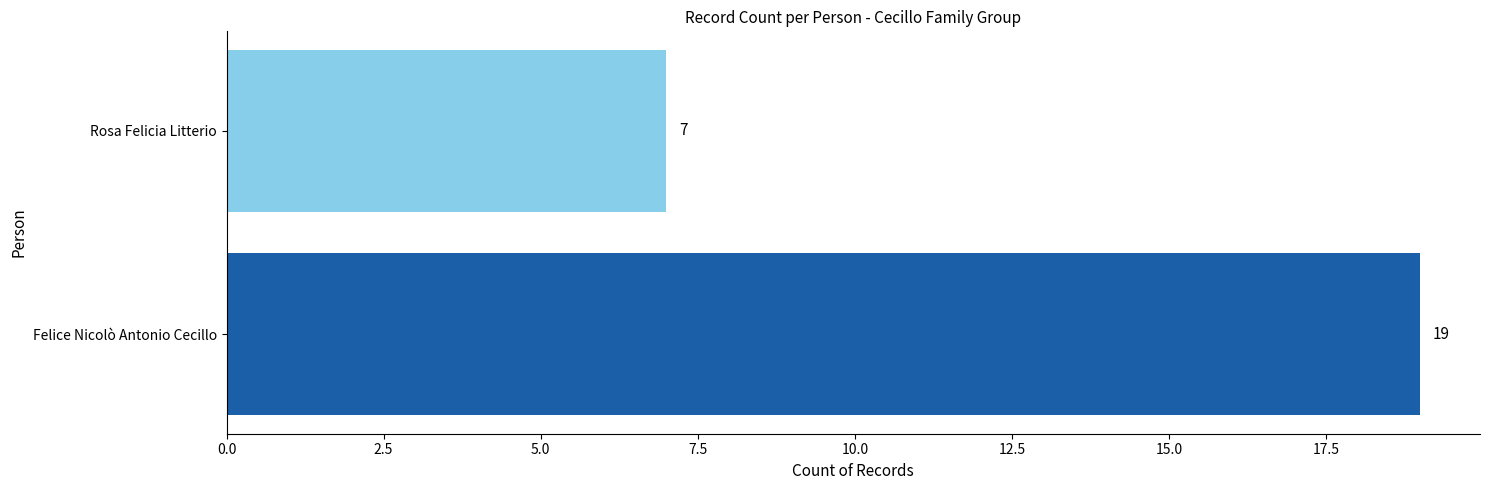

Are the bars grouped side by side (vs. stacked)?

No